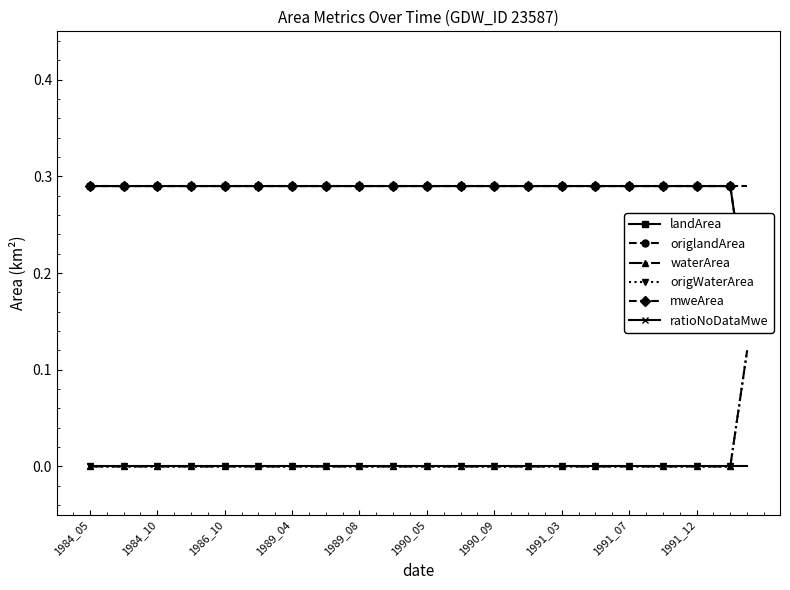

What is the spread (max minus min) of values at 30?

0.3